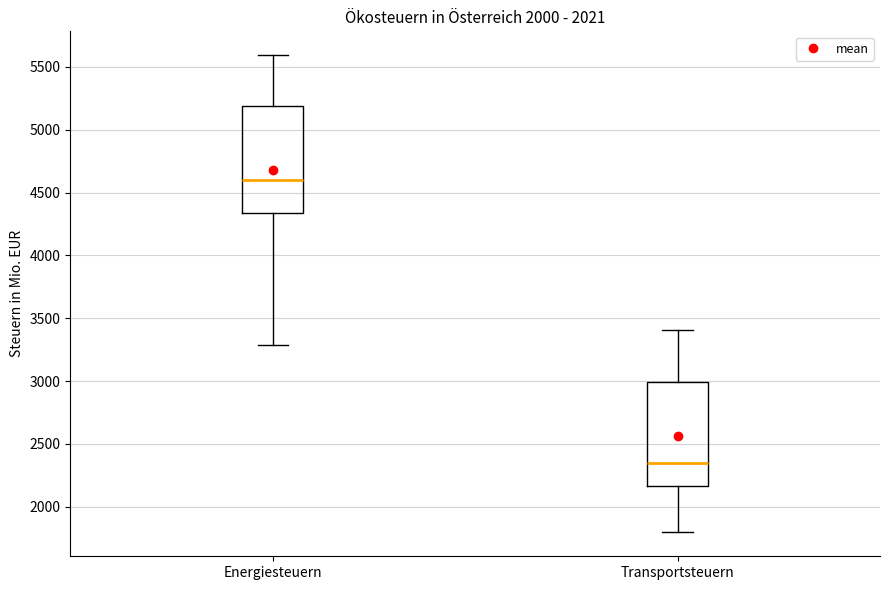

Where is the upper edge of the box for Transportsteuern on the y-axis? The values are not printed on the chart, so give them approximately, as read against the axis.

3000